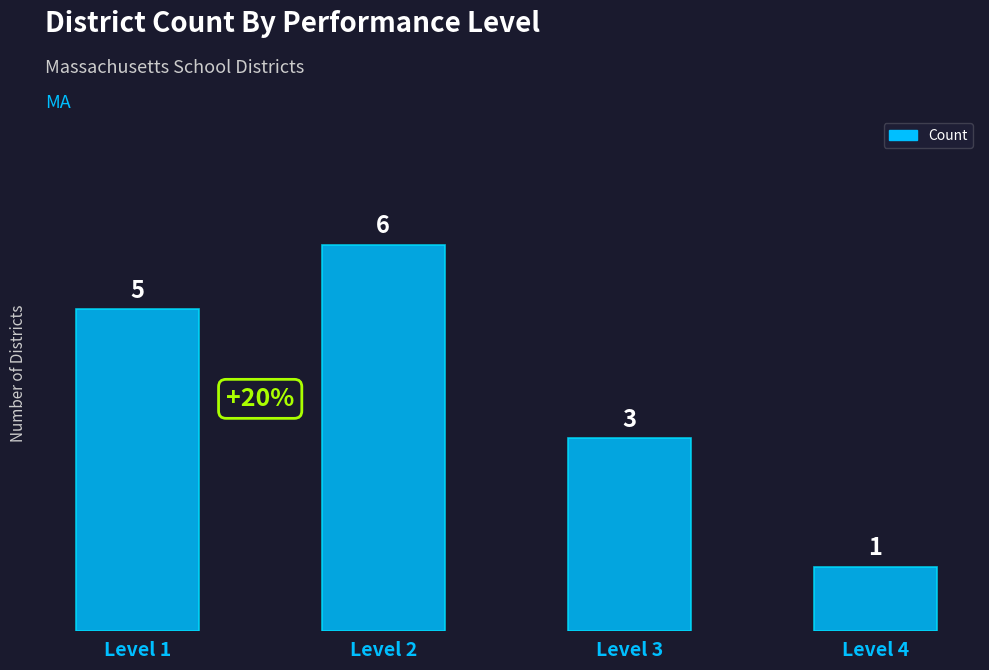

How many values are between 3 and 6?

3